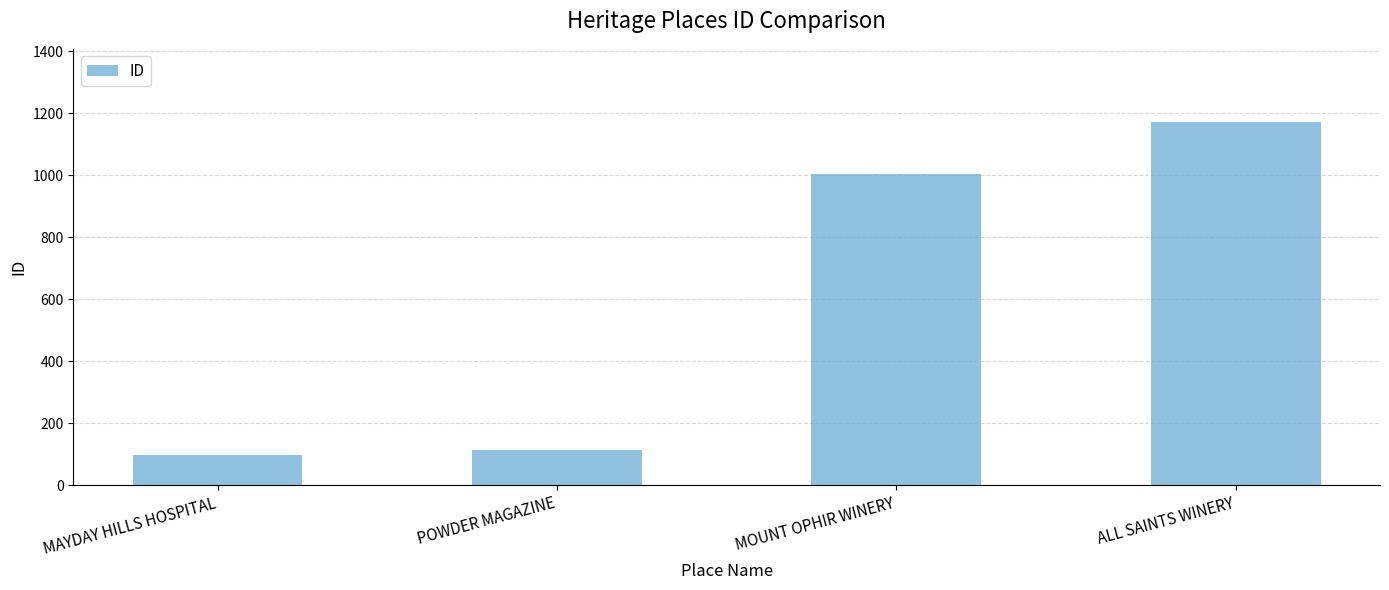

Reading left to right, transcribe all the data shown in this chart.

96	113	1005	1173